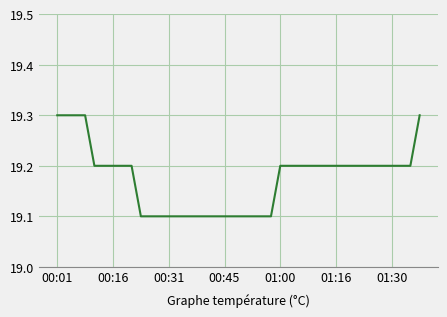

What is the minimum value shown in the chart?

19.1